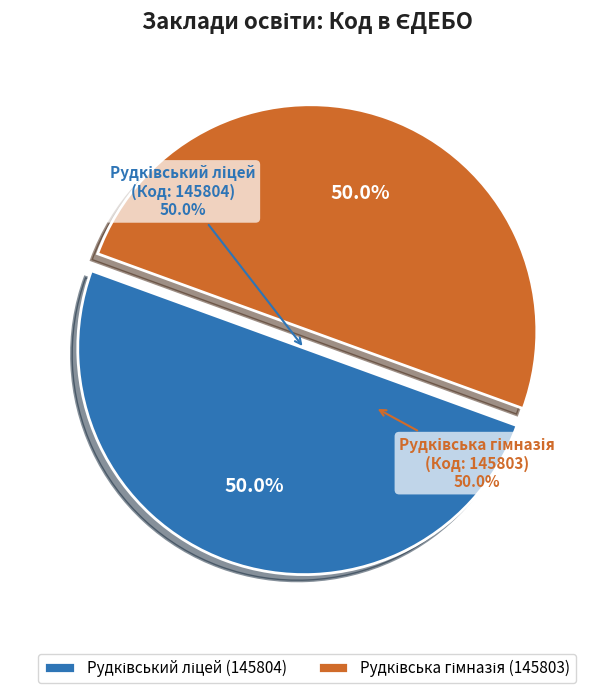

Combined, do Рудківський ліцей and Рудківська гімназія account for over 50%?

Yes